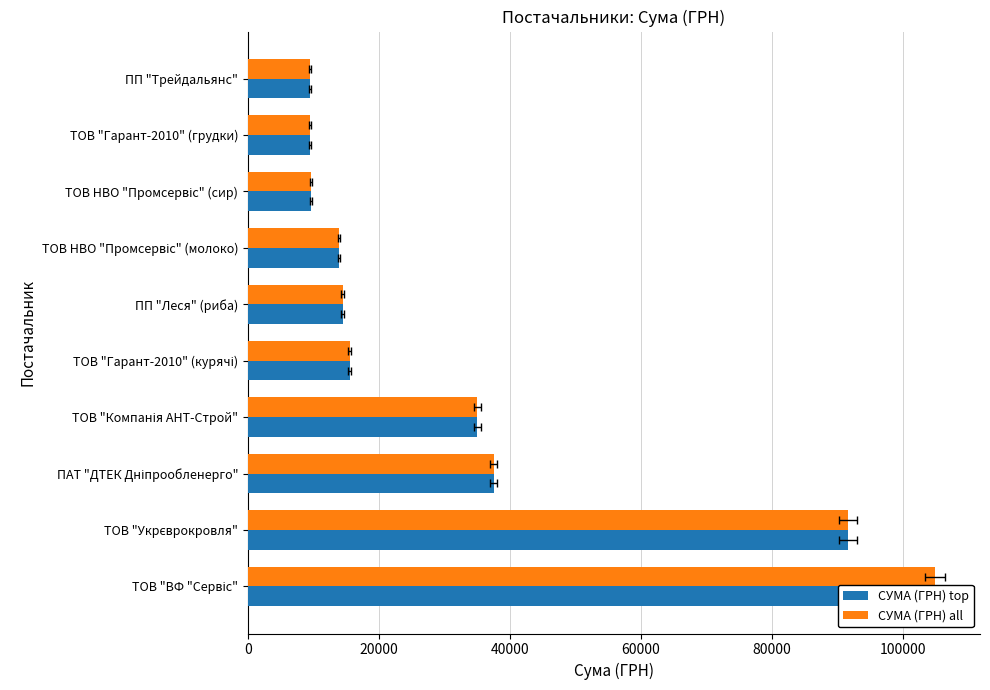

What is the average value of the СУМА (ГРН) all series?

34150.5